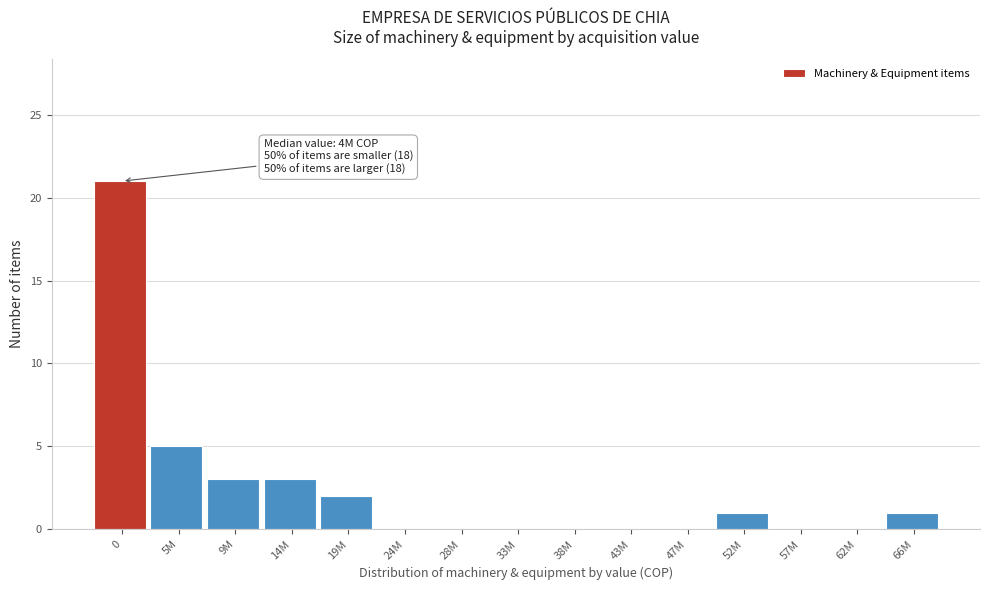

Reading left to right, extract all data points from this chart.

0=21	5M=5	9M=3	14M=3	19M=2	24M=0	28M=0	33M=0	38M=0	43M=0	47M=0	52M=1	57M=0	62M=0	66M=1